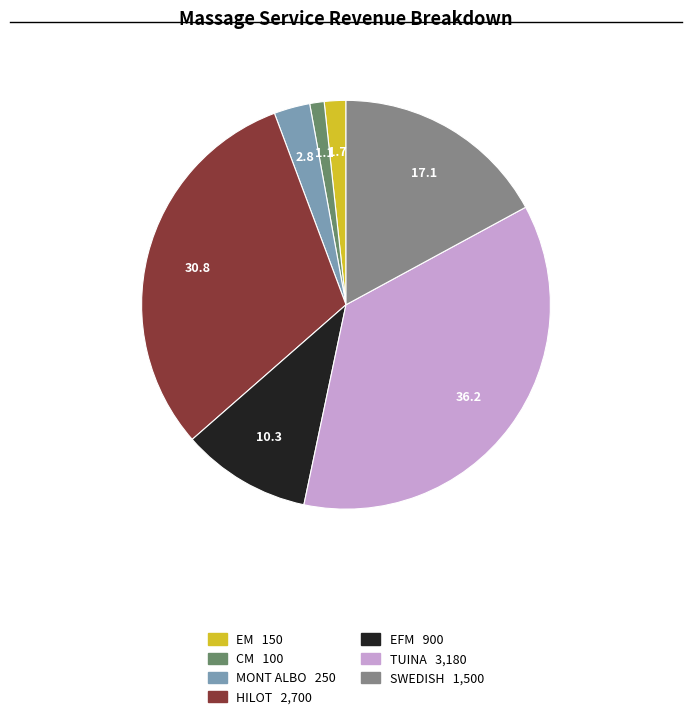

Approximately how many times larger is the value at TUINA 3,180 compared to EM 150?

21.2